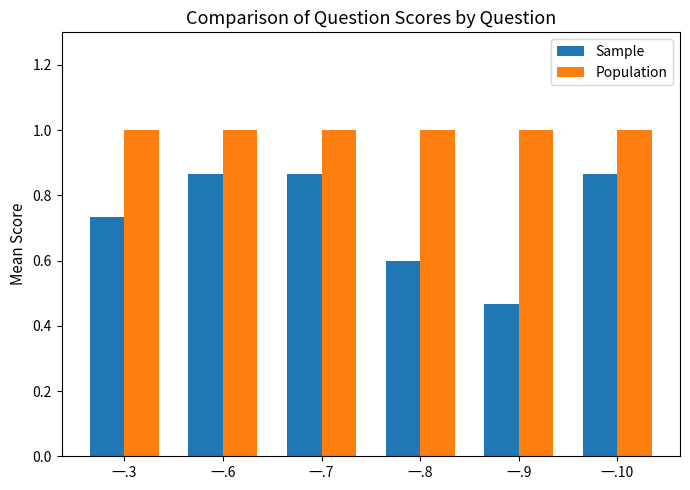

What are all the series names shown in the legend?

Sample, Population